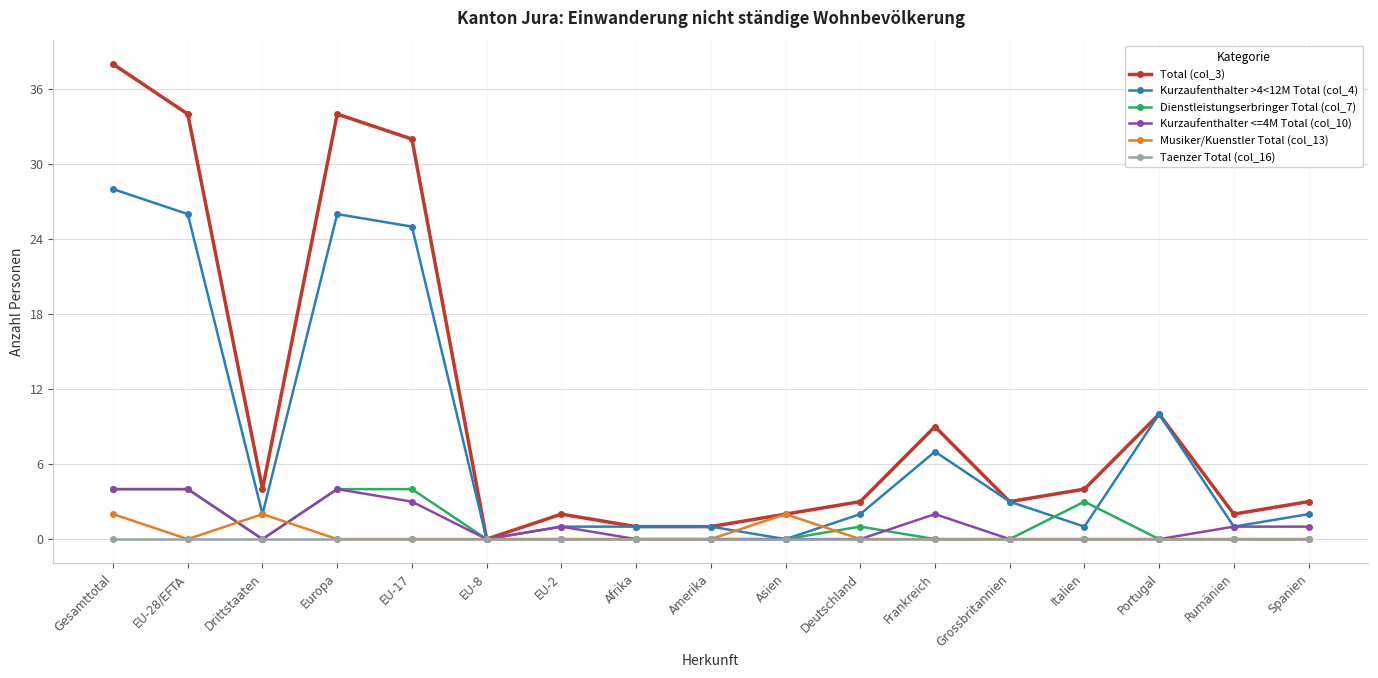

Reading left to right, transcribe all the data shown in this chart.

Total (col_3): Gesamttotal=38	EU-28/EFTA=34	Drittstaaten=4	Europa=34	EU-17=32	EU-8=0	EU-2=2	Afrika=1	Amerika=1	Asien=2	Deutschland=3	Frankreich=9	Grossbritannien=3	Italien=4	Portugal=10	Rumänien=2	Spanien=3
Kurzaufenthalter >4<12M Total (col_4): Gesamttotal=28	EU-28/EFTA=26	Drittstaaten=2	Europa=26	EU-17=25	EU-8=0	EU-2=1	Afrika=1	Amerika=1	Asien=0	Deutschland=2	Frankreich=7	Grossbritannien=3	Italien=1	Portugal=10	Rumänien=1	Spanien=2
Dienstleistungserbringer Total (col_7): Gesamttotal=4	EU-28/EFTA=4	Drittstaaten=0	Europa=4	EU-17=4	EU-8=0	EU-2=0	Afrika=0	Amerika=0	Asien=0	Deutschland=1	Frankreich=0	Grossbritannien=0	Italien=3	Portugal=0	Rumänien=0	Spanien=0
Kurzaufenthalter <=4M Total (col_10): Gesamttotal=4	EU-28/EFTA=4	Drittstaaten=0	Europa=4	EU-17=3	EU-8=0	EU-2=1	Afrika=0	Amerika=0	Asien=0	Deutschland=0	Frankreich=2	Grossbritannien=0	Italien=0	Portugal=0	Rumänien=1	Spanien=1
Musiker/Kuenstler Total (col_13): Gesamttotal=2	EU-28/EFTA=0	Drittstaaten=2	Europa=0	EU-17=0	EU-8=0	EU-2=0	Afrika=0	Amerika=0	Asien=2	Deutschland=0	Frankreich=0	Grossbritannien=0	Italien=0	Portugal=0	Rumänien=0	Spanien=0
Taenzer Total (col_16): Gesamttotal=0	EU-28/EFTA=0	Drittstaaten=0	Europa=0	EU-17=0	EU-8=0	EU-2=0	Afrika=0	Amerika=0	Asien=0	Deutschland=0	Frankreich=0	Grossbritannien=0	Italien=0	Portugal=0	Rumänien=0	Spanien=0